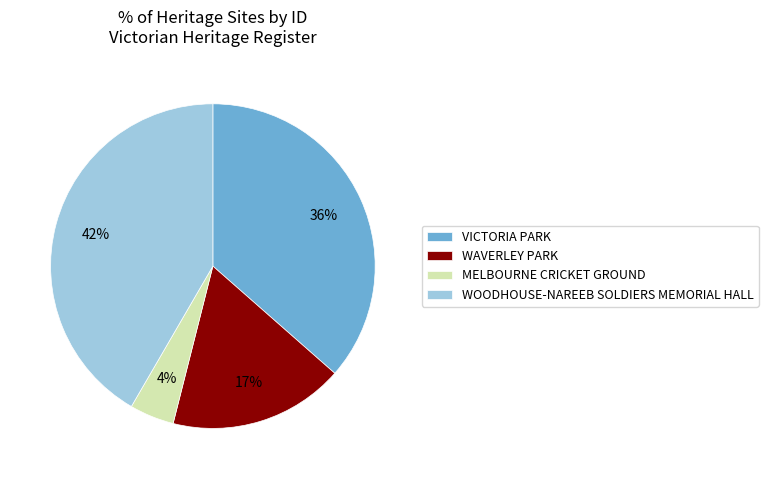

How many slices are in this pie chart?

4